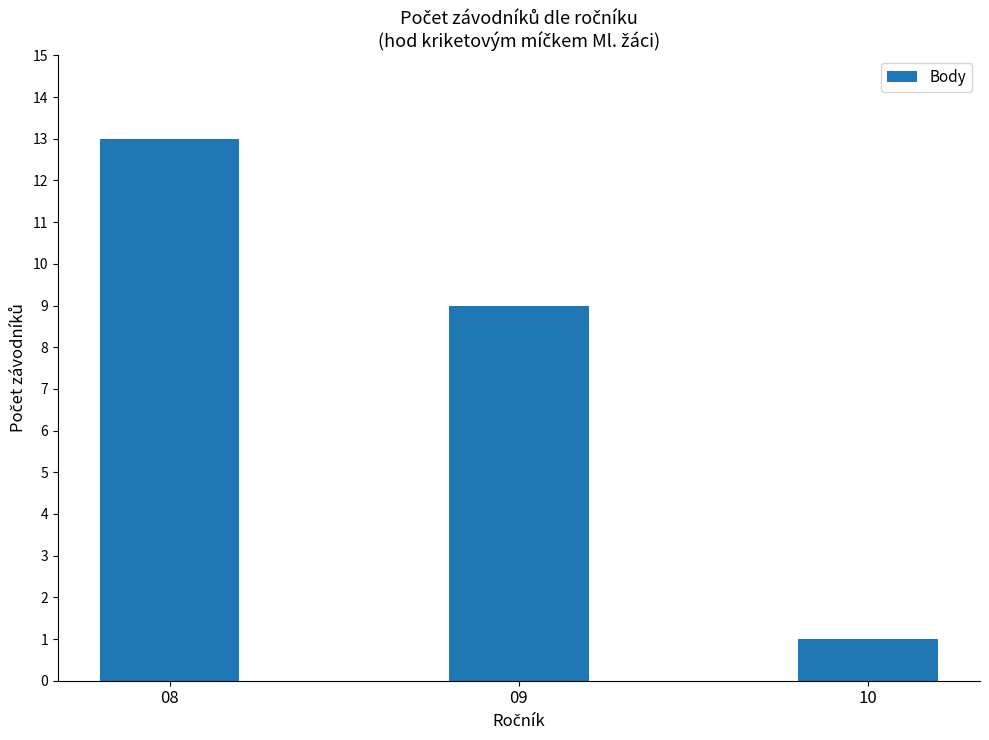

Is it true that the value at 08 is 18?

False